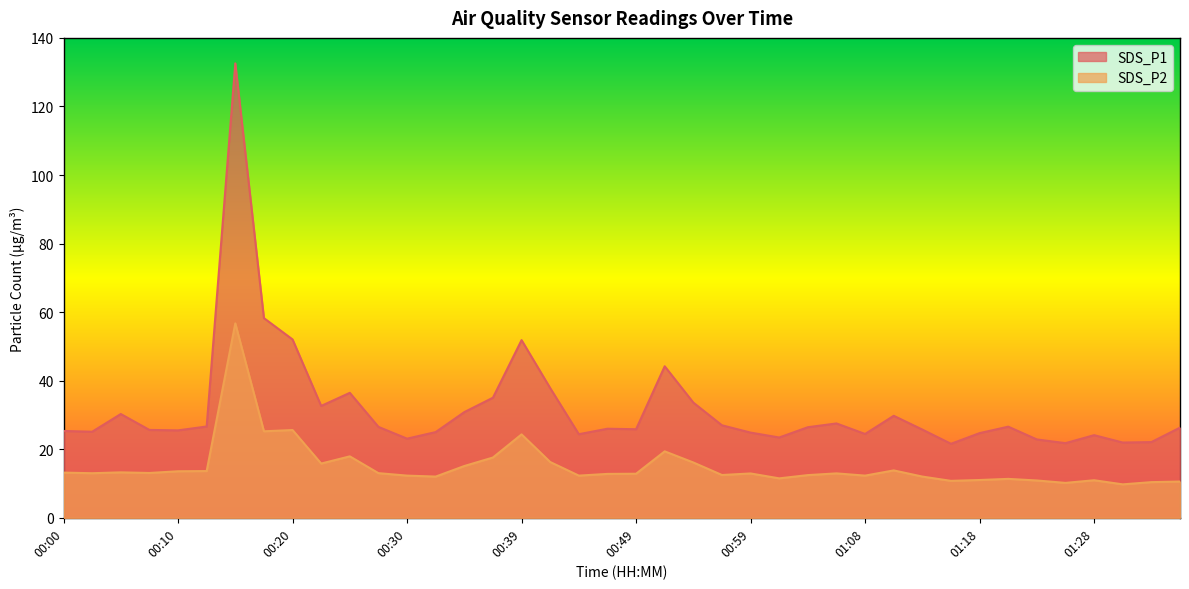

Between 00:05 and 00:12, which series saw the biggest shift?

SDS_P1